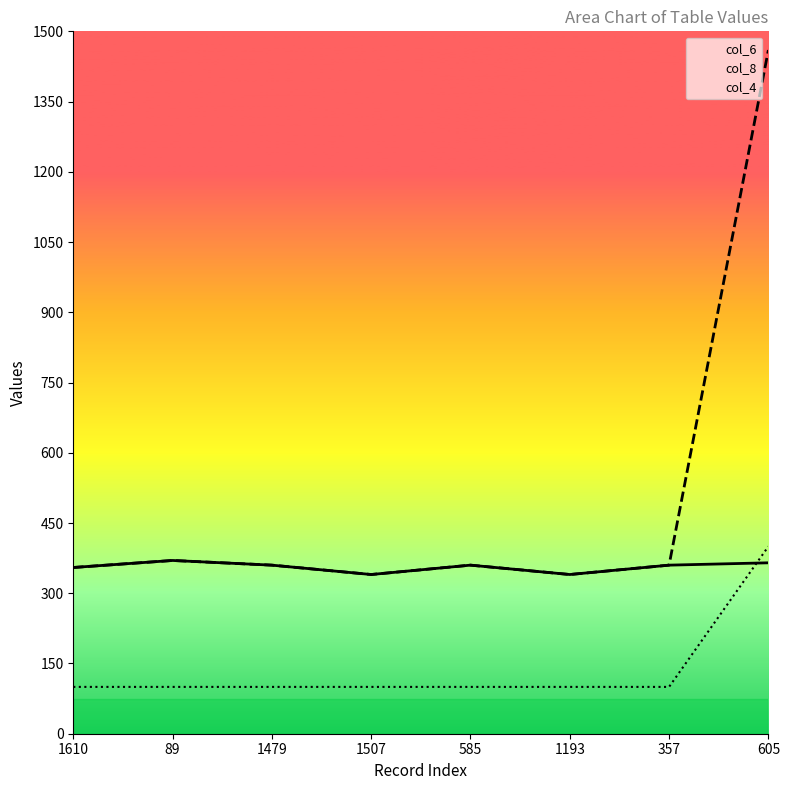

True or false: col_6 and col_8 cross at least once.

False